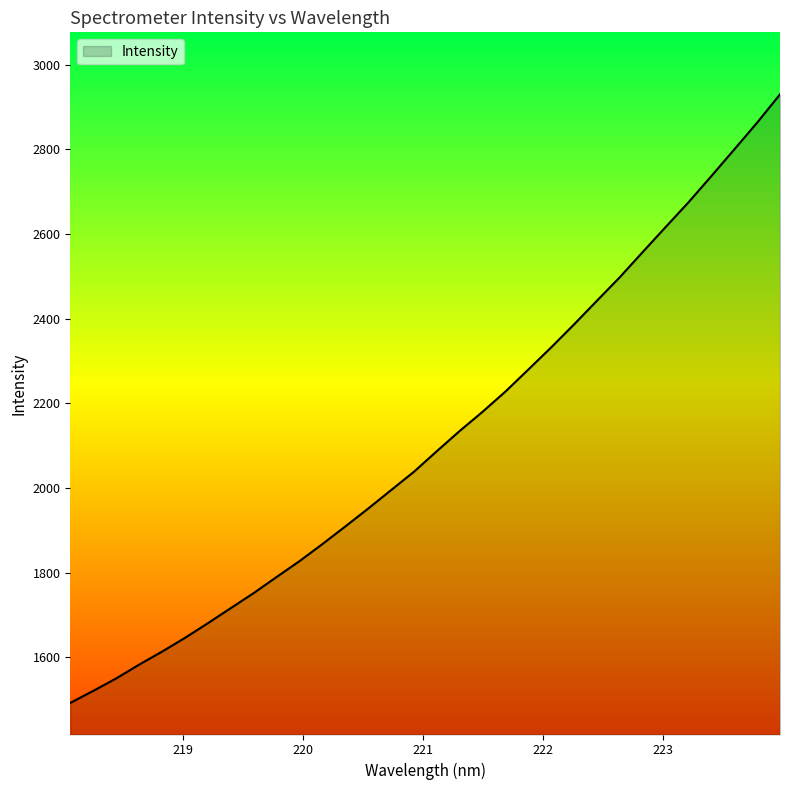

Reading left to right, what are all the values shown in this chart?

1492.7	1521.1	1550.4	1583.0	1613.7	1646.2	1680.8	1716.5	1752.0	1789.9	1827.5	1867.7	1909.3	1951.6	1995.2	2038.6	2087.3	2135.1	2180.4	2228.2	2280.2	2332.6	2387.0	2442.8	2498.4	2557.8	2616.7	2675.2	2737.1	2800.0	2863.2	2930.0